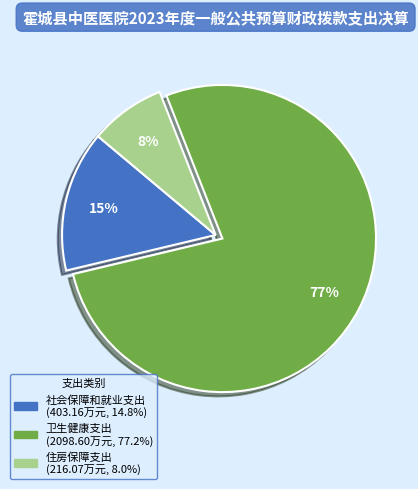

Which slice is the largest?

卫生健康支出